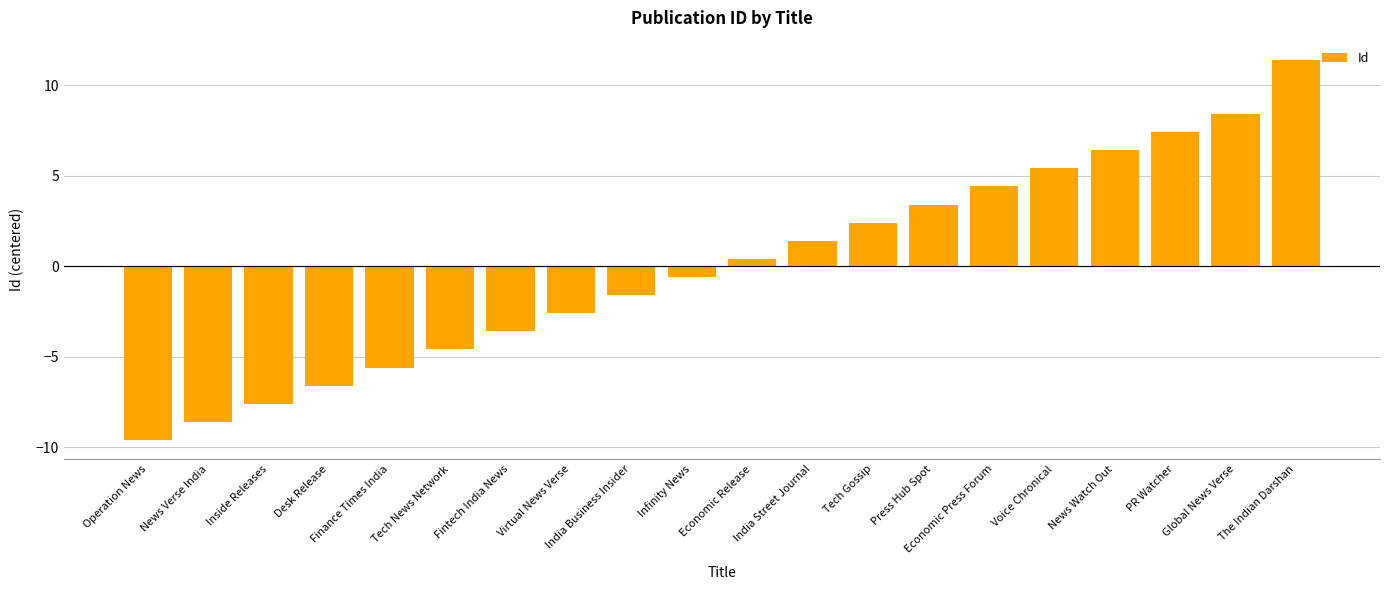

How many bars are there in total?

20